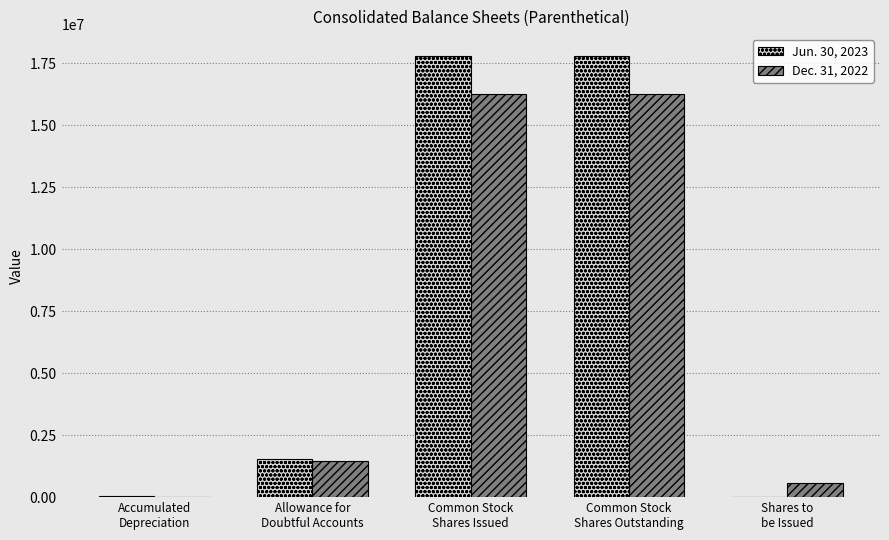

How many distinct data groups are displayed?

2